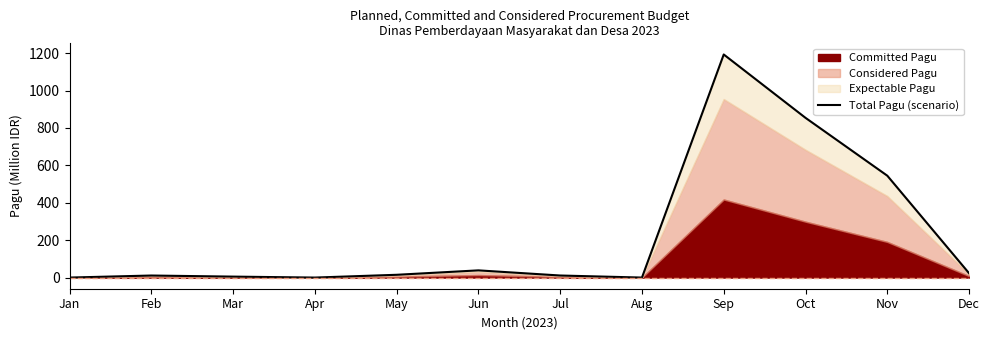

What is the maximum value shown in the chart?

1192.6